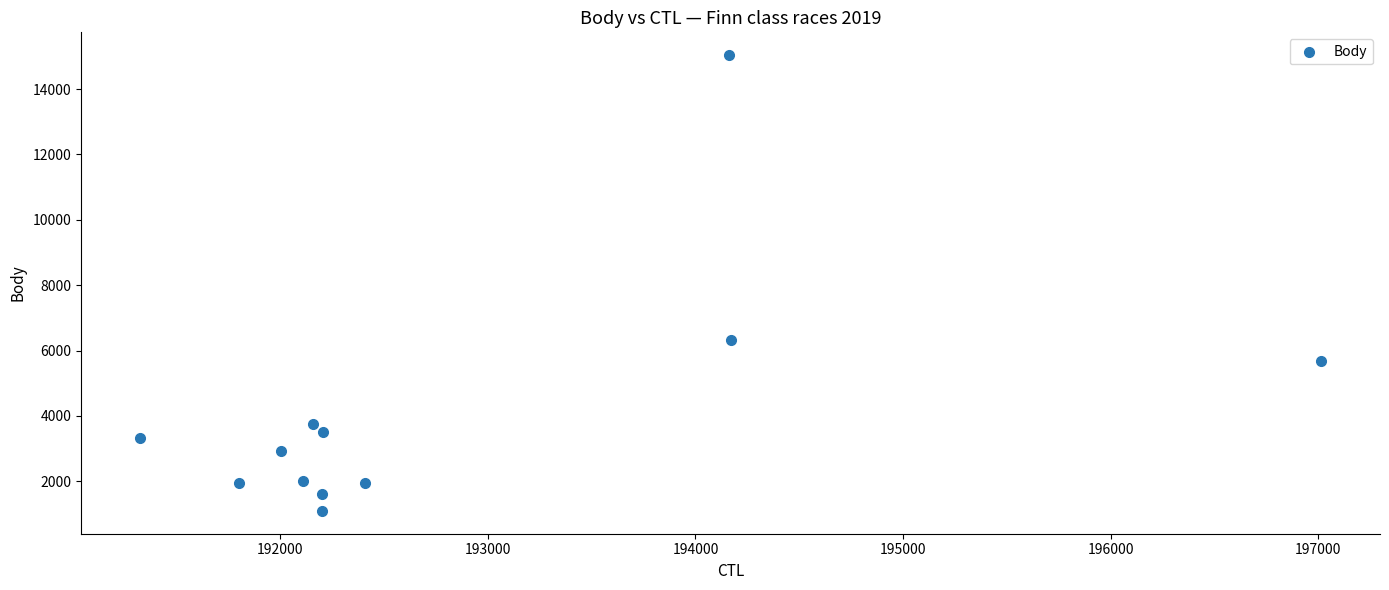

What Y value in the scatter plot is closest to 8066?

6318